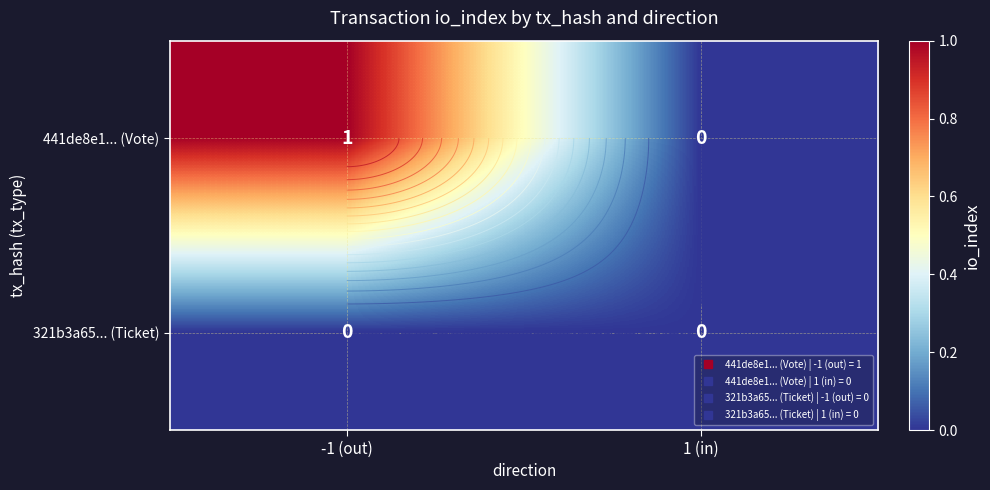

The value of 441de8e1... (Vote) at -1 (out) is 1. True or false?

True